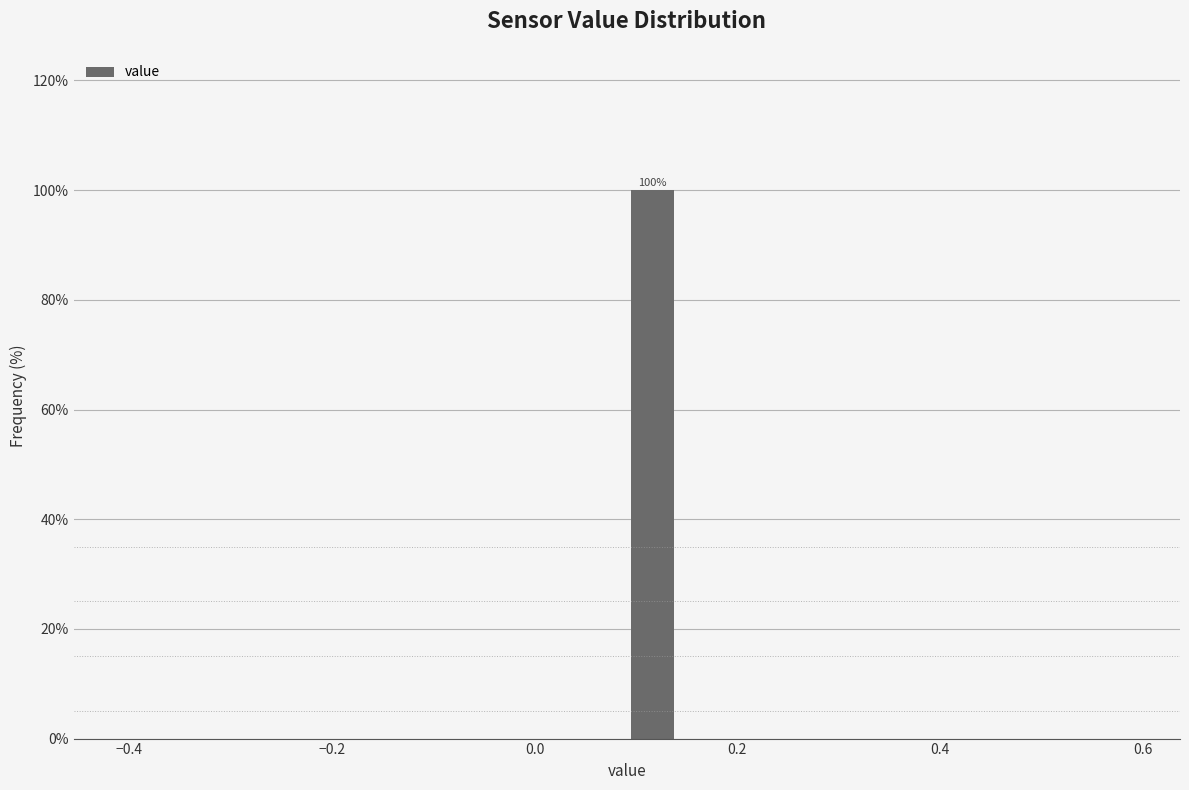

Around what value on the x-axis is the tallest bar? Give the approximate position of its centre, as read against the axis.

0.12